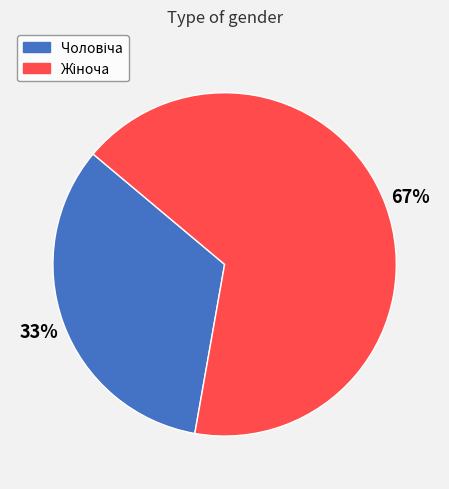

Is there a majority slice in this chart?

Yes